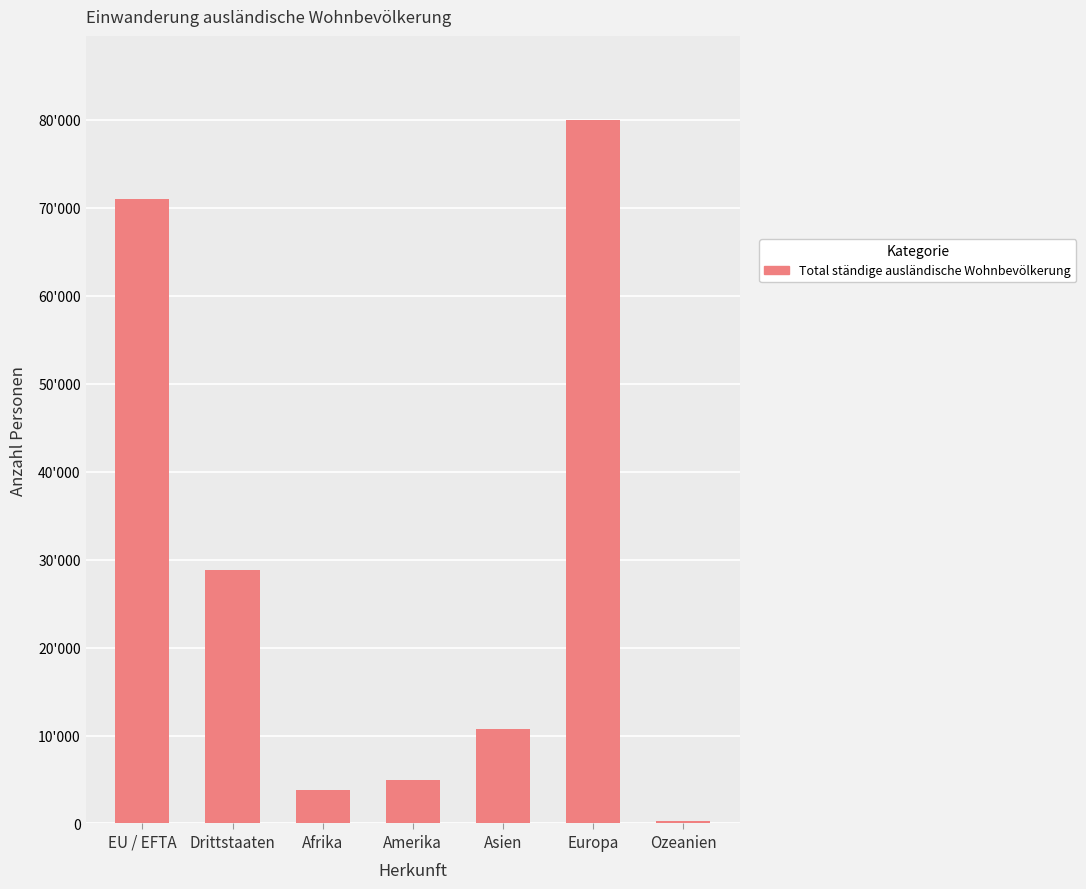

Are the bars horizontal?

No